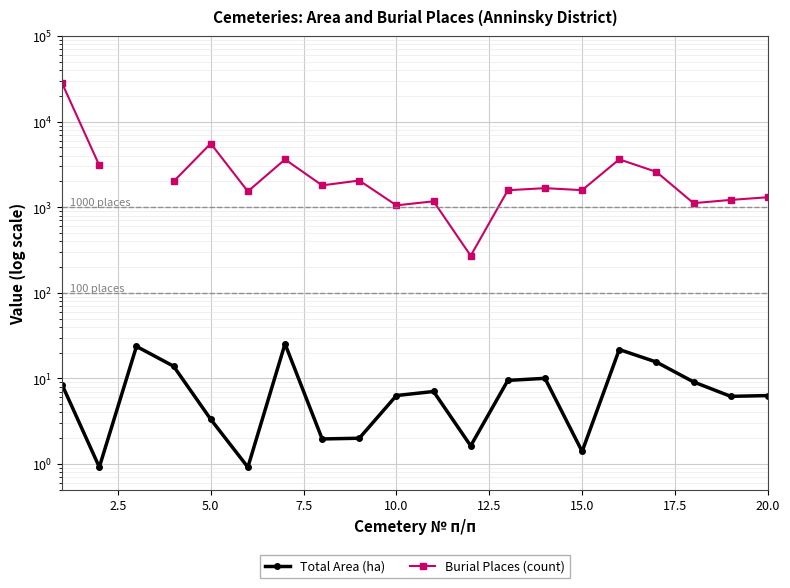

True or false: Total Area (ha) has more than 2 interior local peaks.

True